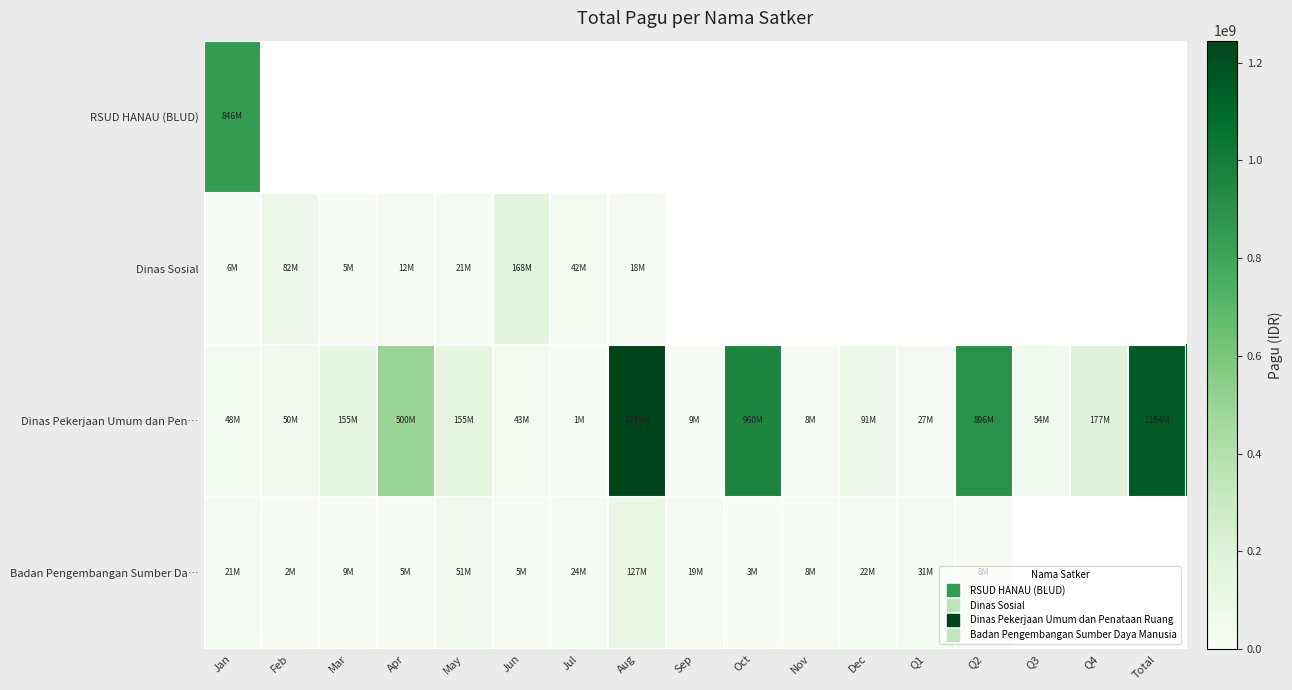

What is the difference between the Dinas Pekerjaan Umum dan Pen… values at Q4 and Jun?

133800000.0